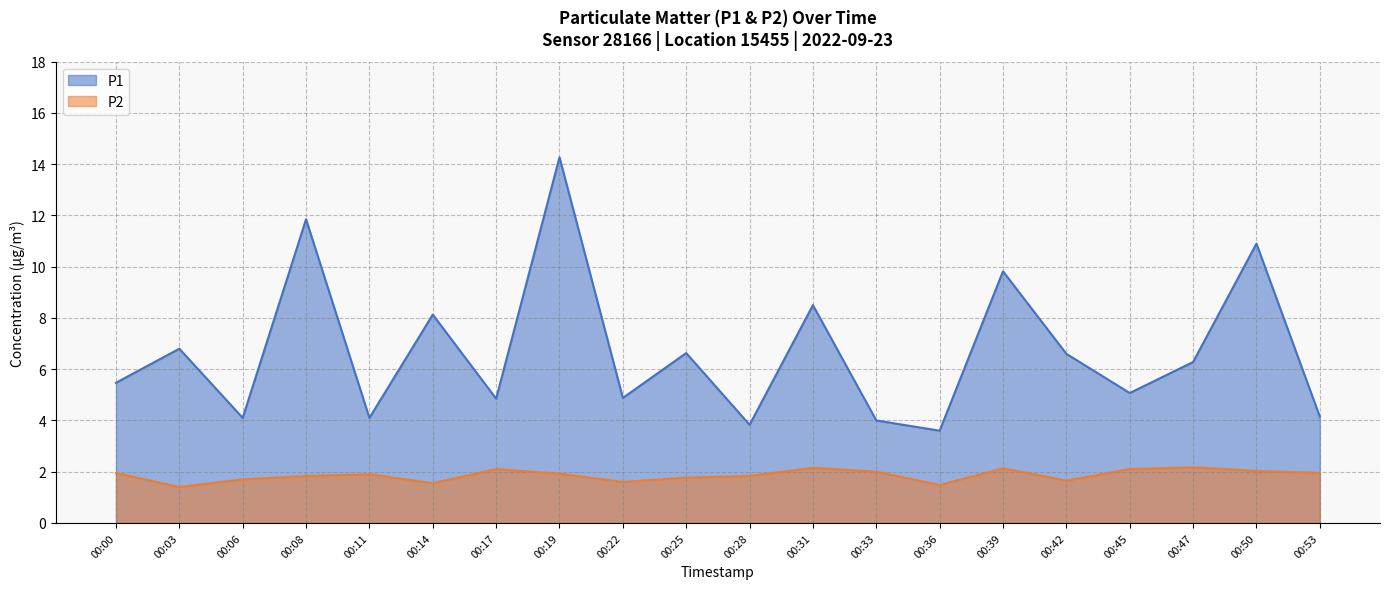

What is the highest value of the P2 series?

2.2